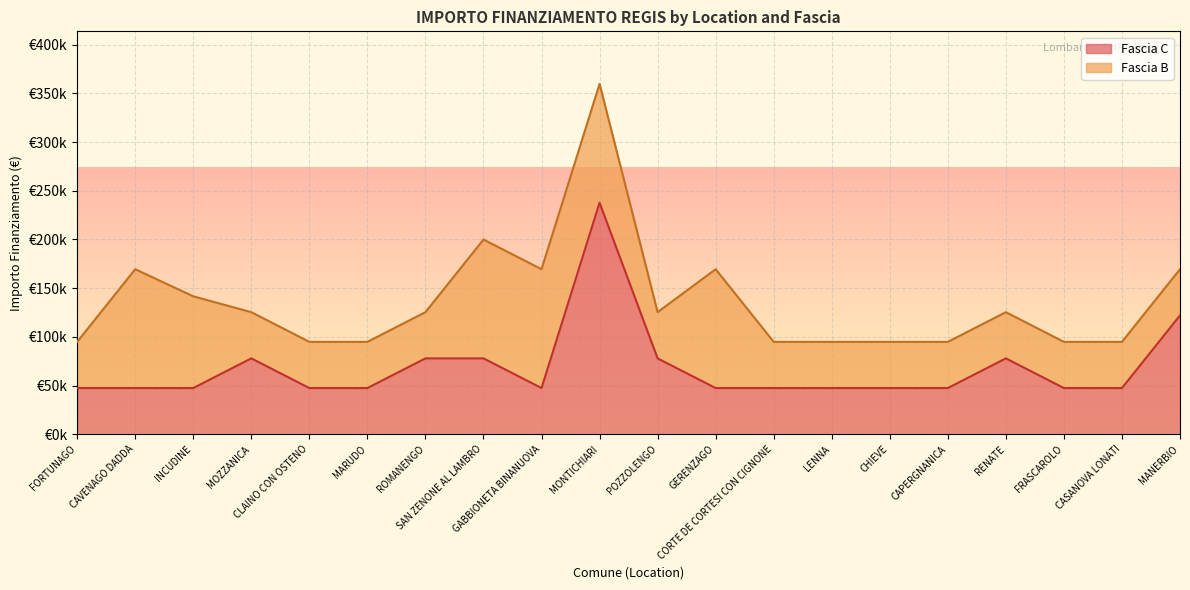

At which label is the value closest to 142554?

MANERBIO